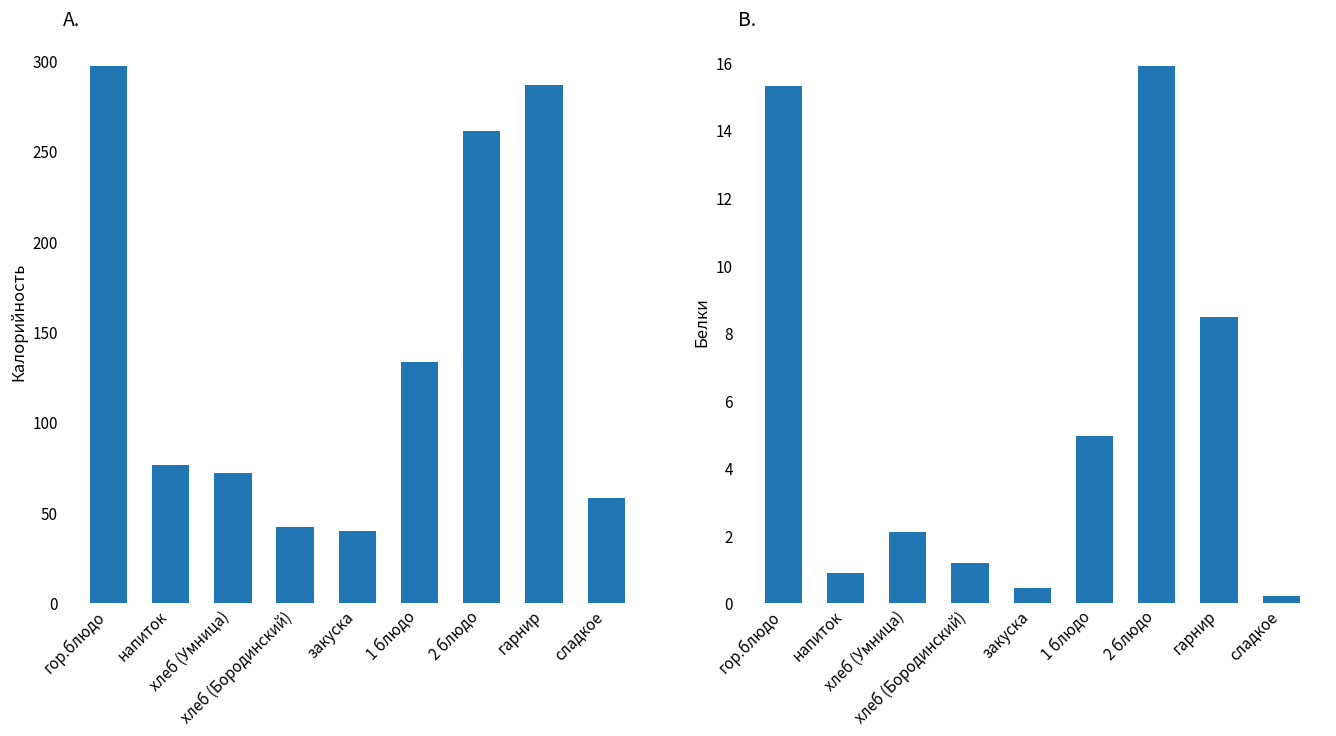

What is the label of the 4th bar from the right?

1 блюдо